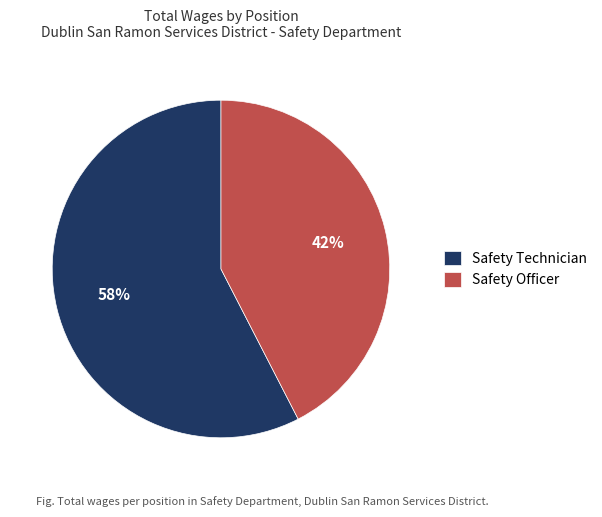

Is there a majority slice in this chart?

Yes